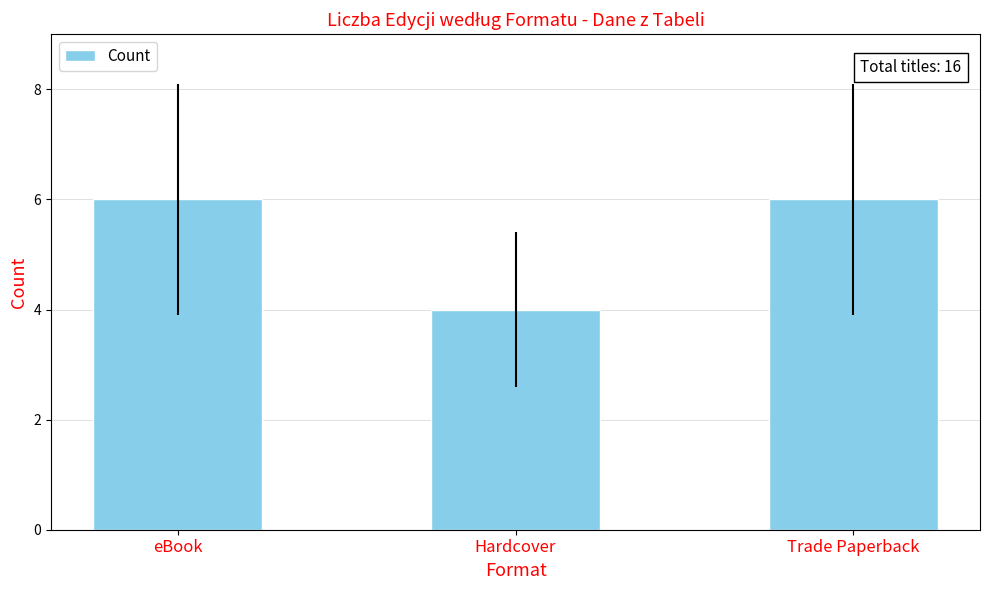

What value does the data have at Hardcover?

4